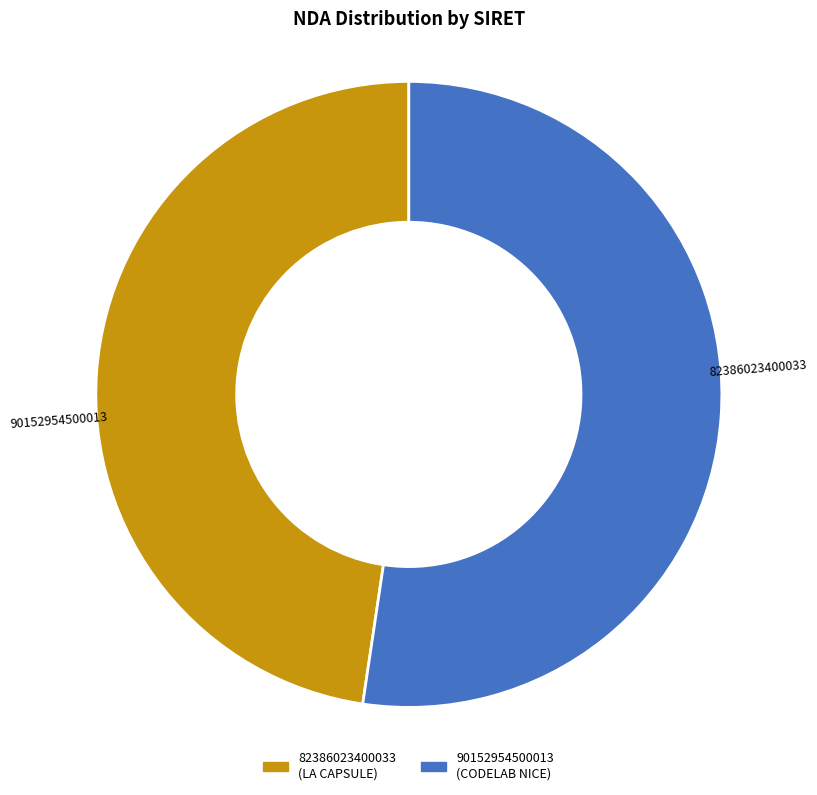

What percentage is the 82386023400033 slice, to the nearest percent?

48%